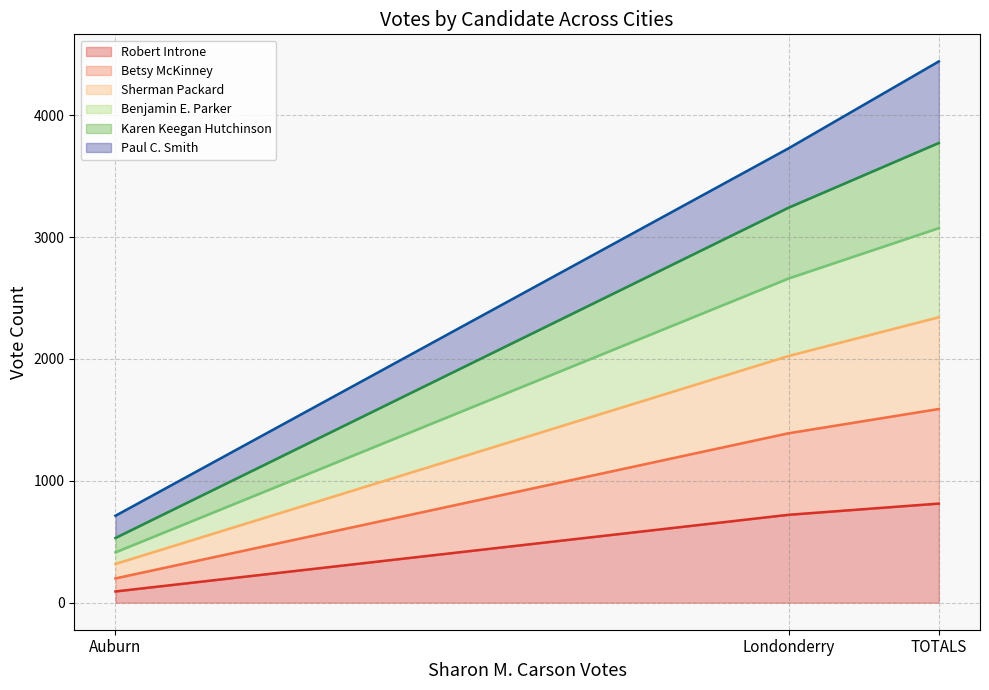

At which category is the sum across all series the highest?

TOTALS